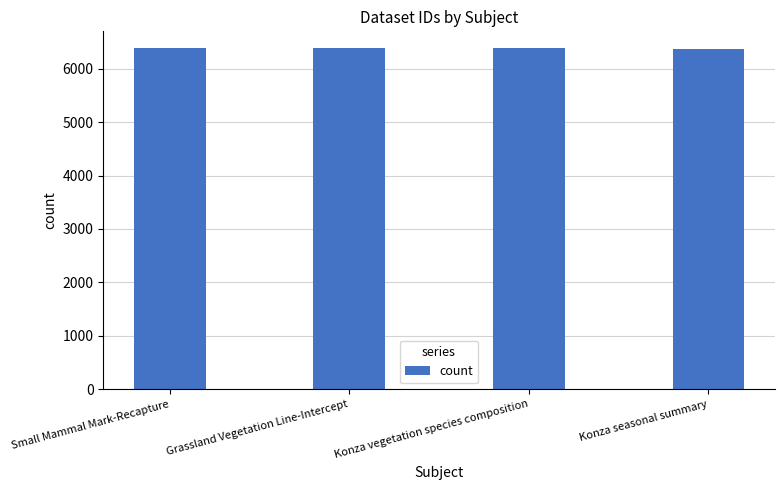

How many distinct data groups are displayed?

1